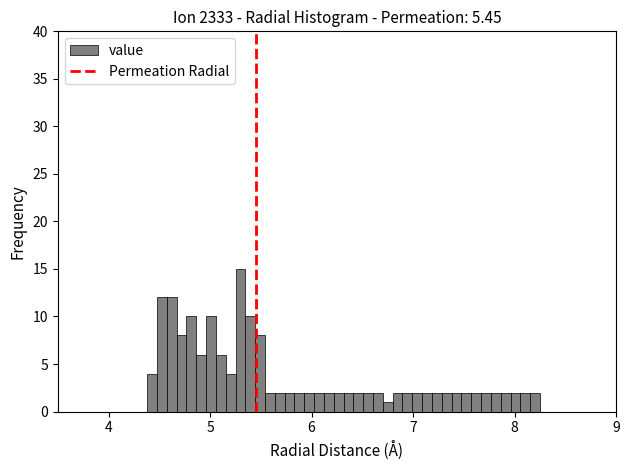

Read against the x-axis, roughly where is the centre of the tallest bar?

5.3